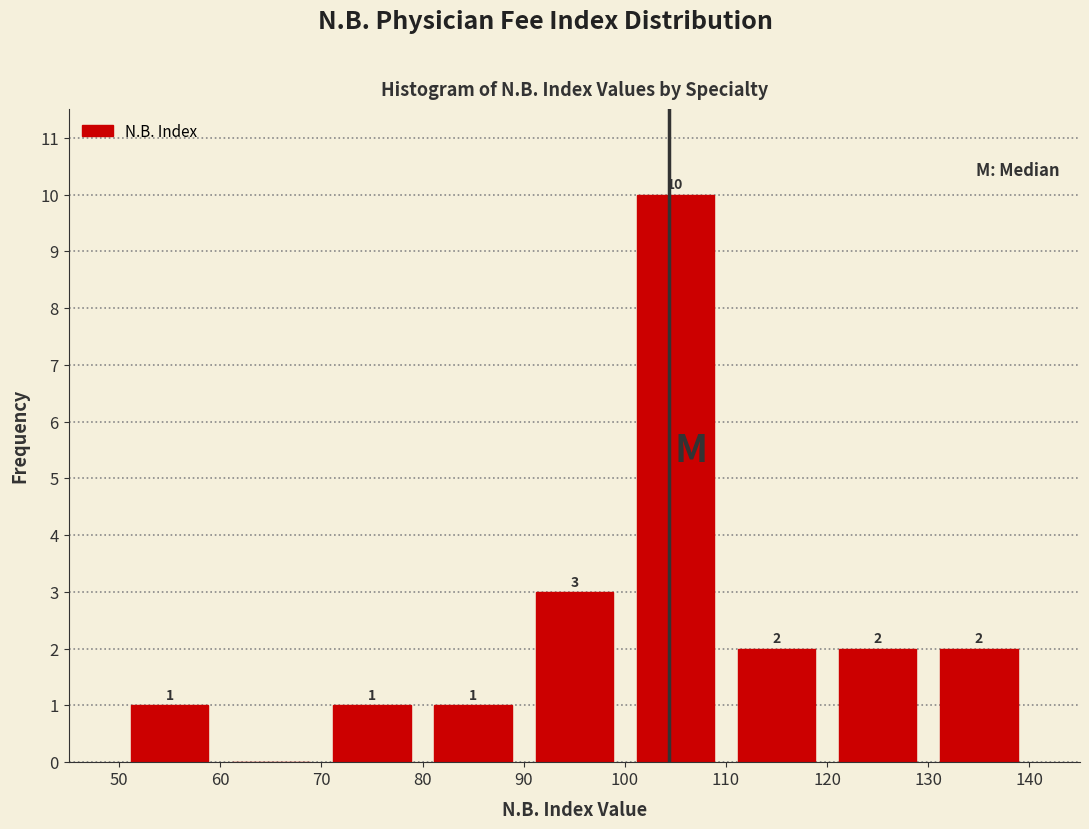

Over which range of the x-axis is the bar tallest?

100 to 110